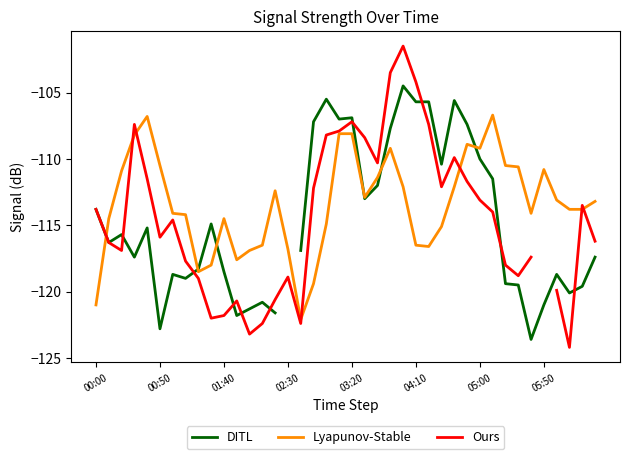

Is it true that Lyapunov-Stable equals -116.5 at 04:10?

True